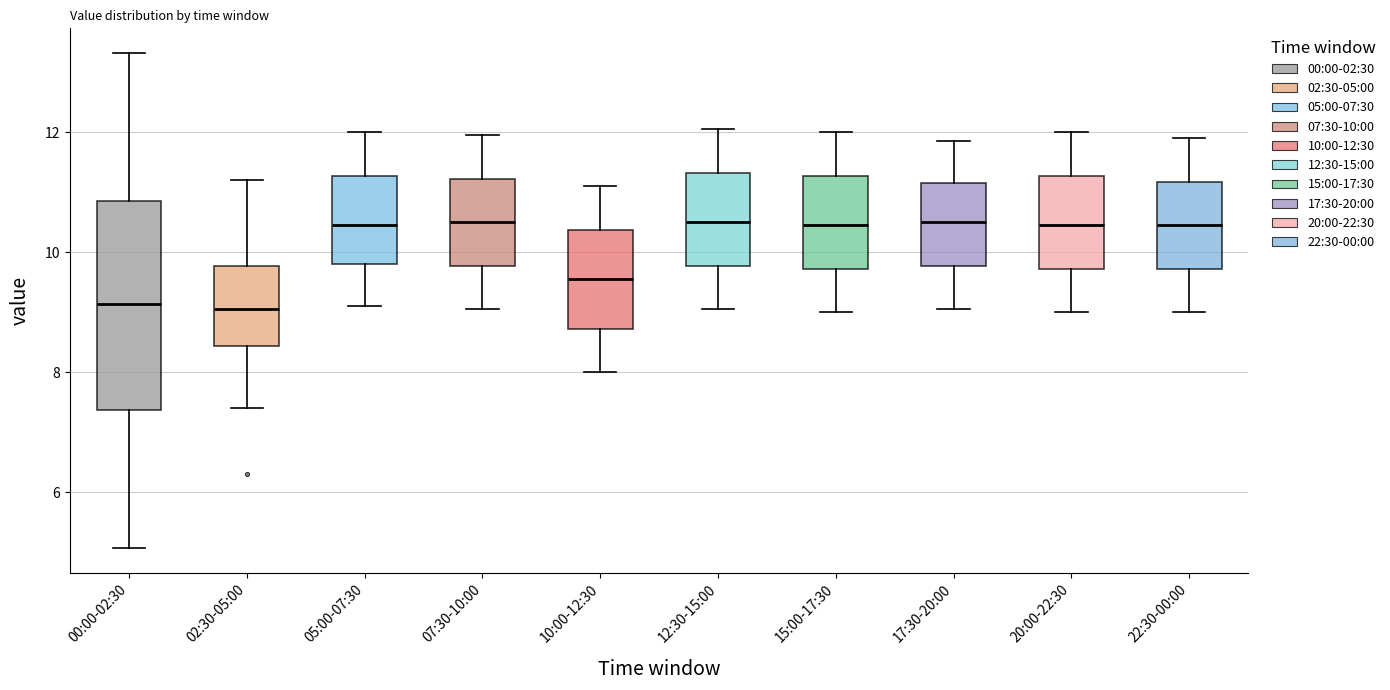

Which box is the tallest, from its lower edge to its upper edge?

00:00-02:30